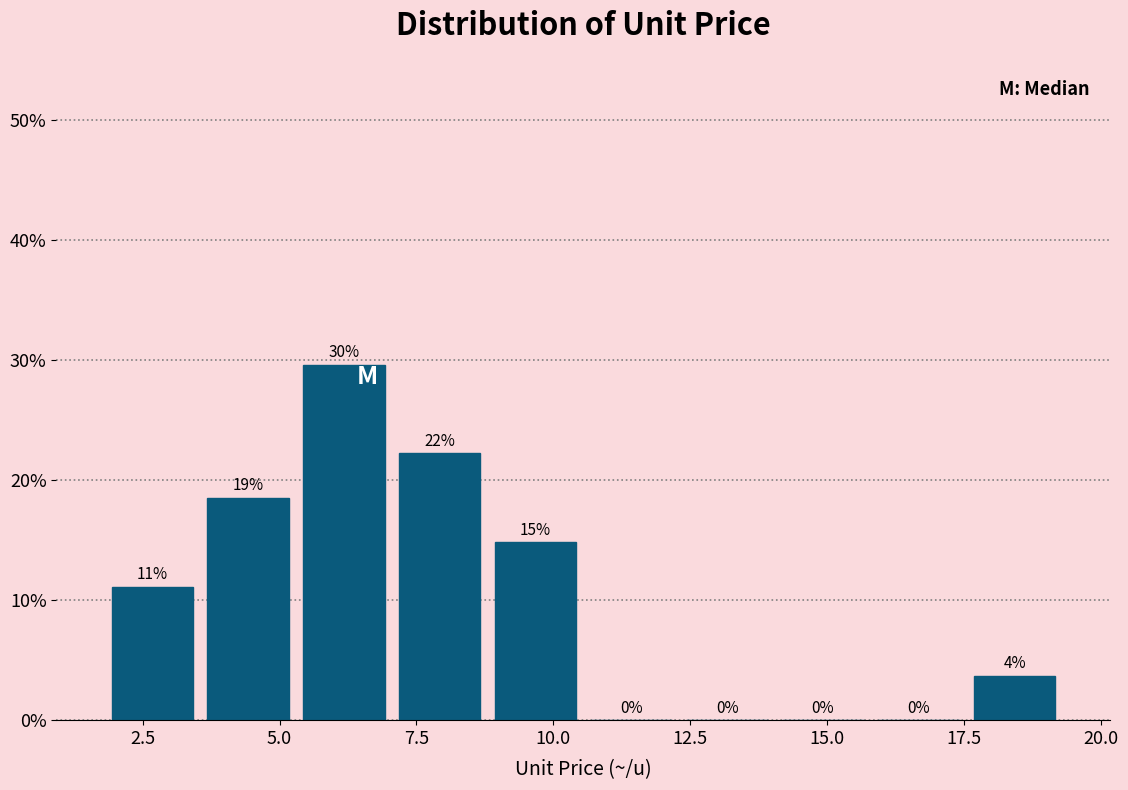

Around what value on the x-axis is the tallest bar? Give the approximate position of its centre, as read against the axis.

6.0